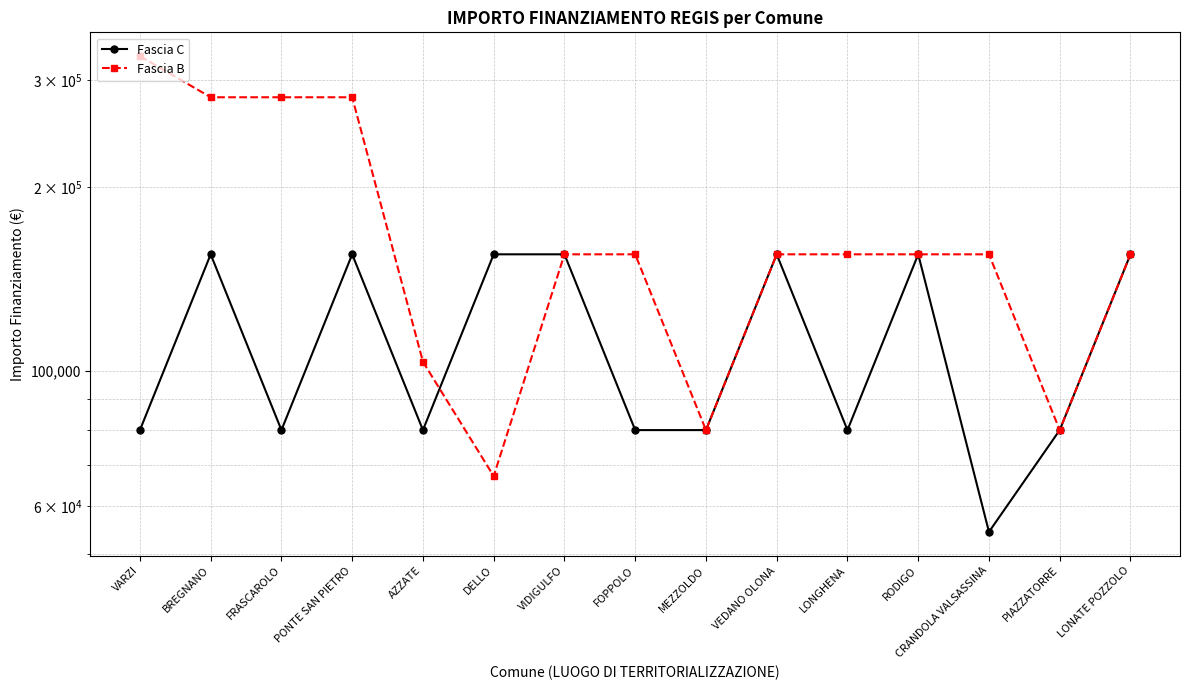

How many series are shown in this chart?

2